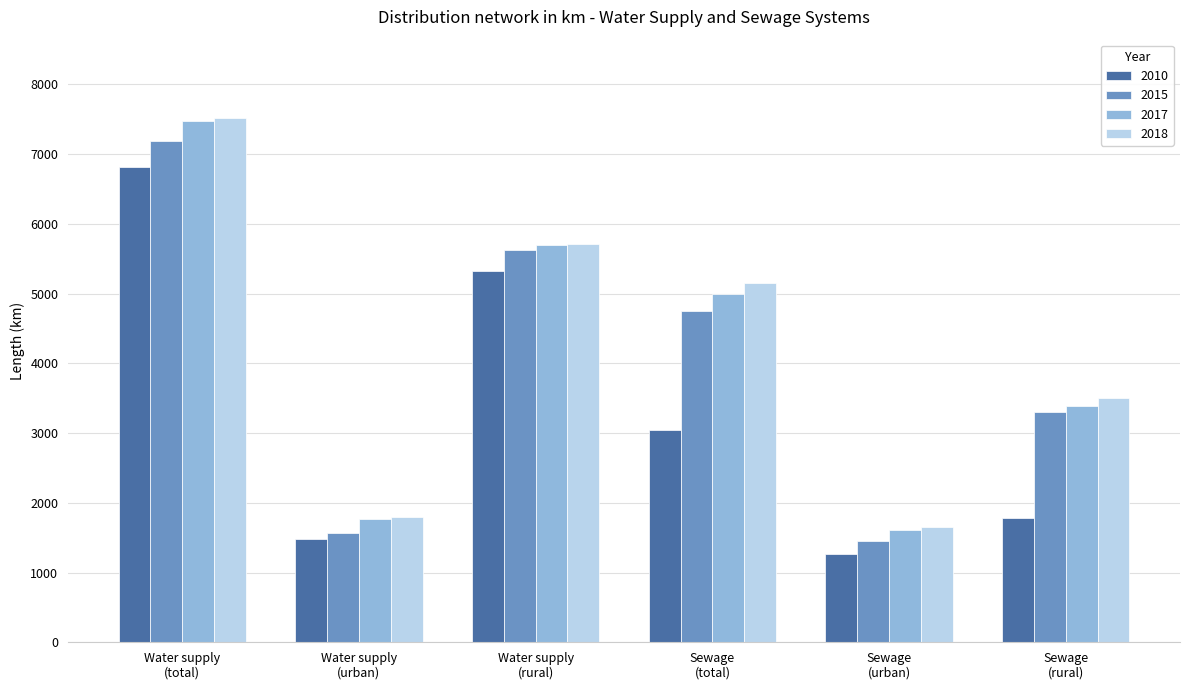

Read the 2010 value at Water supply
(rural).

5326.4